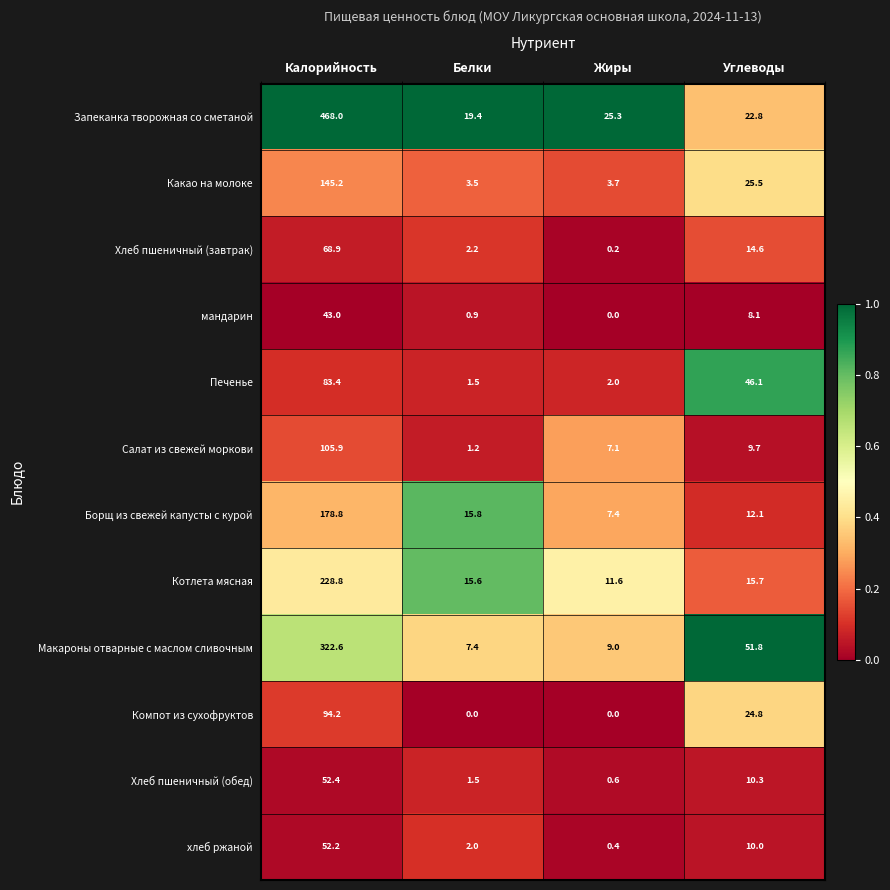

What is the maximum value shown in the chart?

468.0